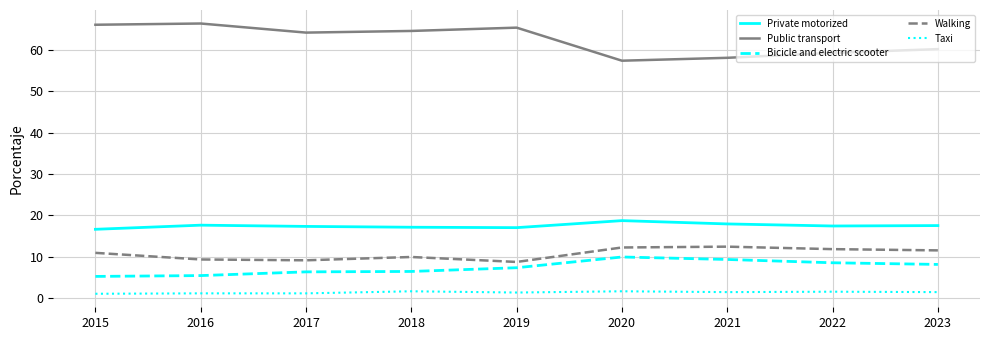

True or false: Walking has a value of 9.3 at 2016.

True